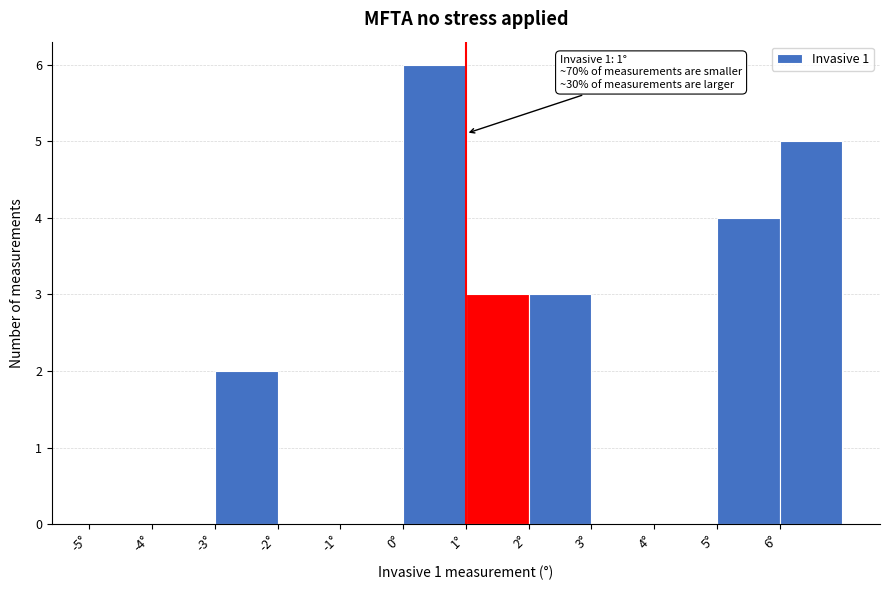

Over which range of the x-axis is the bar tallest?

0 to 1